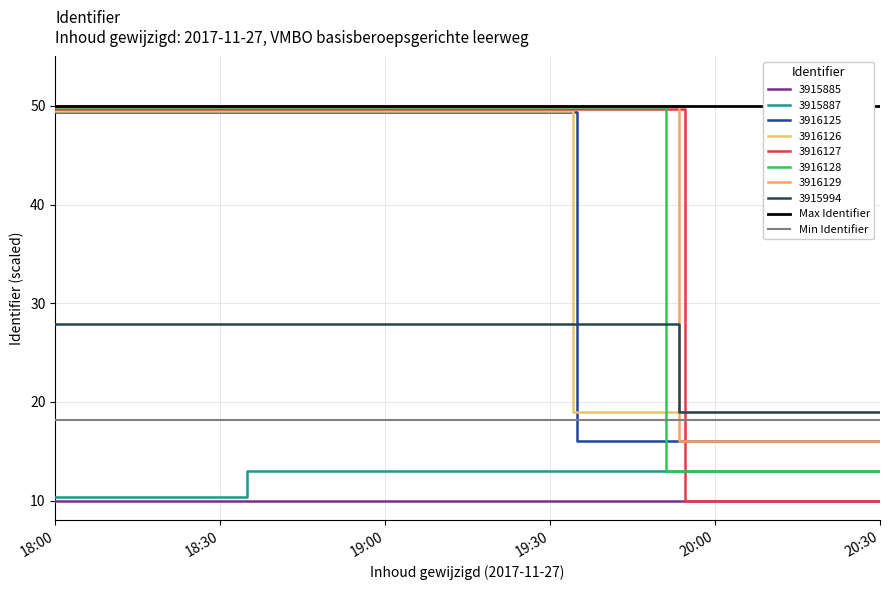

The value of Max Identifier at 18:00 is 50.0. True or false?

True